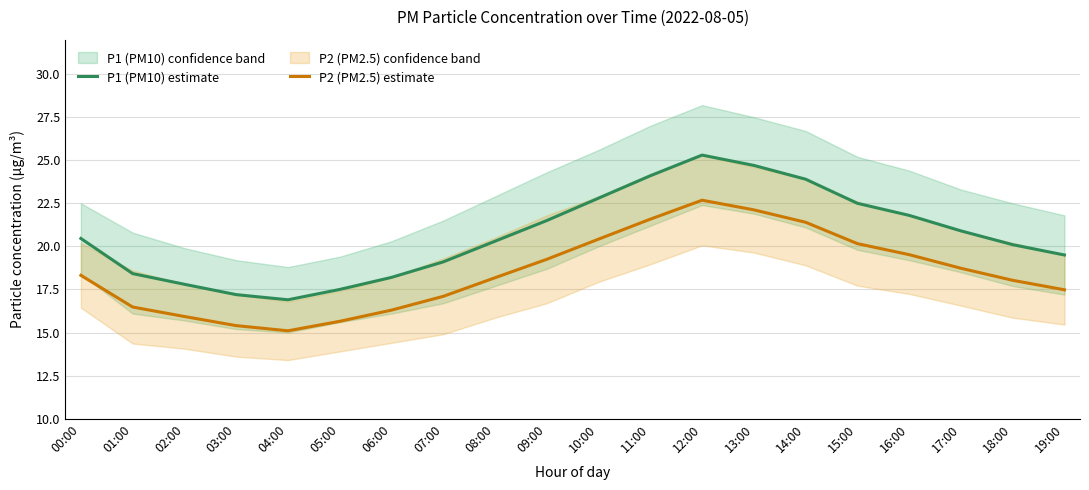

What is the value of the P1 (PM10) estimate point at the 8th from the left?

19.1